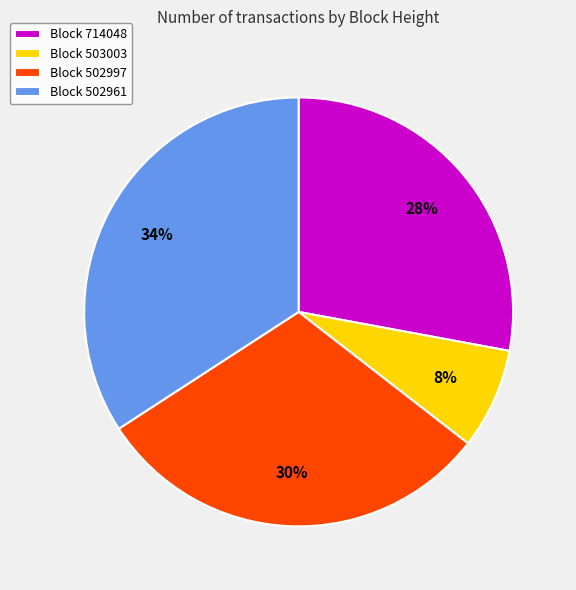

How many slices are in this pie chart?

4